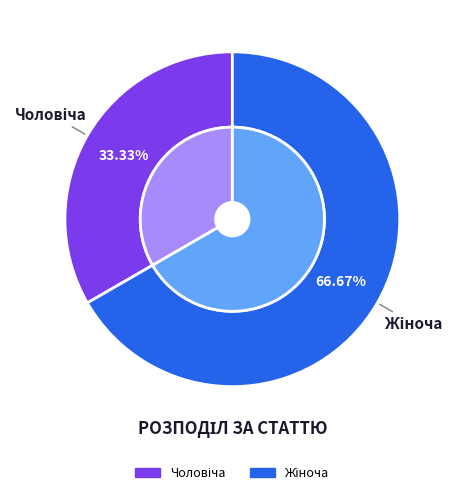

Between Жіноча and Чоловіча, which is larger?

Жіноча